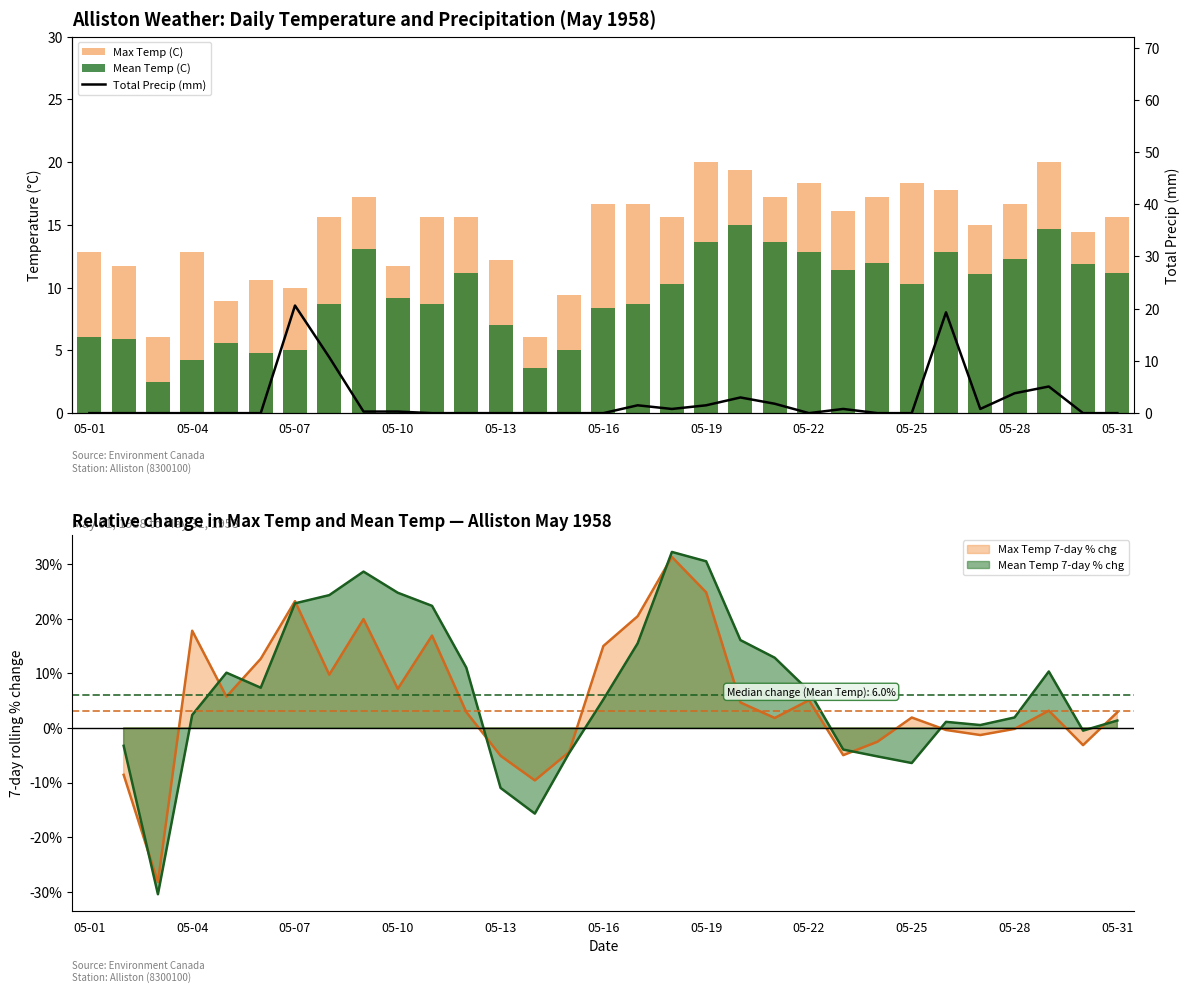

What is the maximum value shown in the chart?

20.6